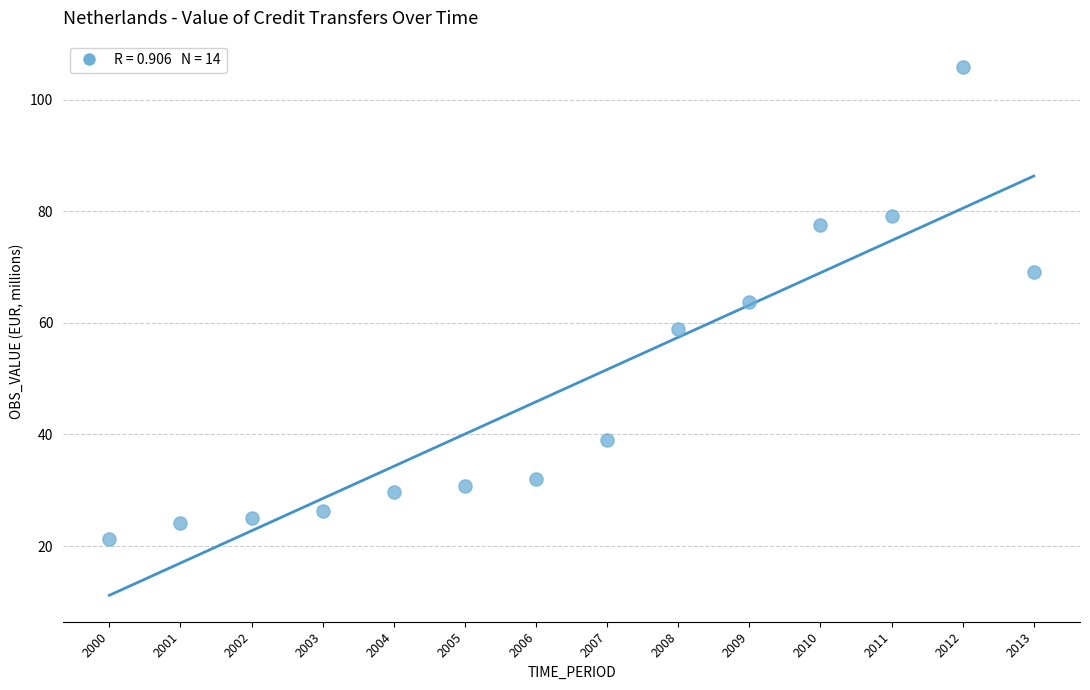

What is the range of Y values (max minus min)?

84.6